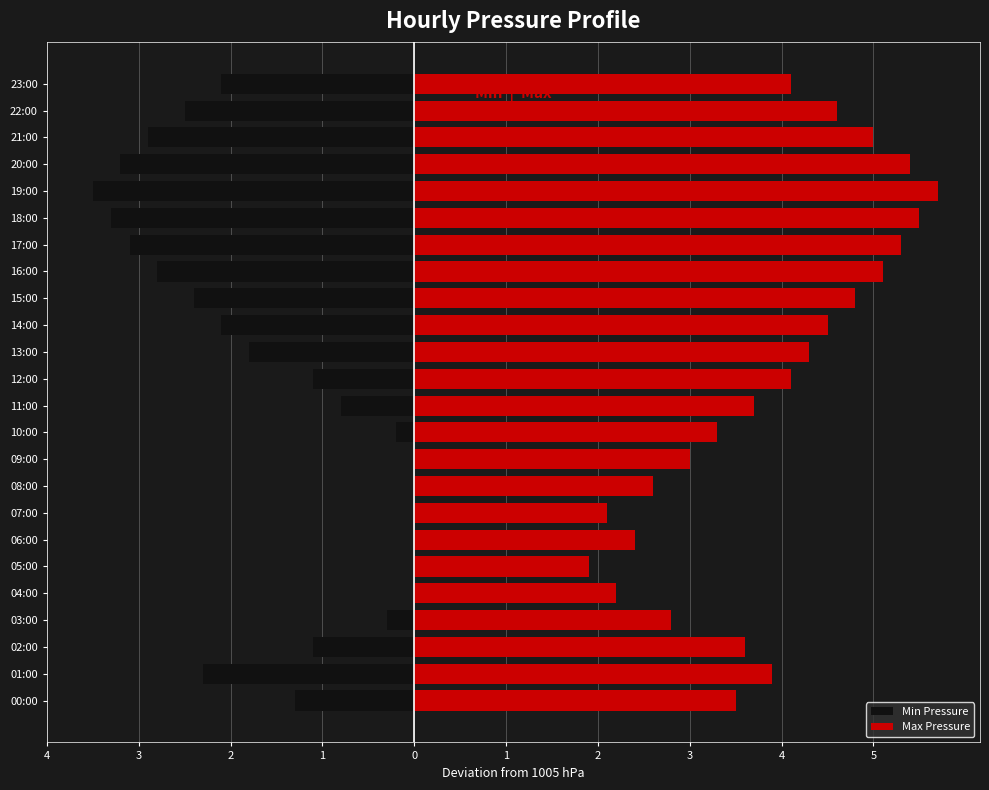

Rank the series at 04:00 from highest to lowest value.

Max Pressure, Min Pressure